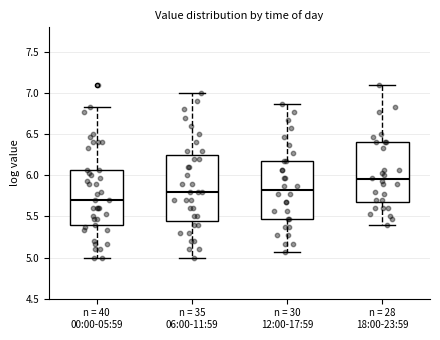

Reading left to right, read every box against the y-axis: the position of its median line, the range the box covers, and the ends of its whiskers. The values are not printed on the chart, so give them approximately, as read against the axis.

n = 40 00:00-05:59: median 5.70, box 5.40 to 6.05, whiskers 5.00 to 6.85
n = 35 06:00-11:59: median 5.80, box 5.45 to 6.25, whiskers 5.00 to 7.00
n = 30 12:00-17:59: median 5.80, box 5.45 to 6.15, whiskers 5.05 to 6.85
n = 28 18:00-23:59: median 5.95, box 5.70 to 6.40, whiskers 5.40 to 7.10